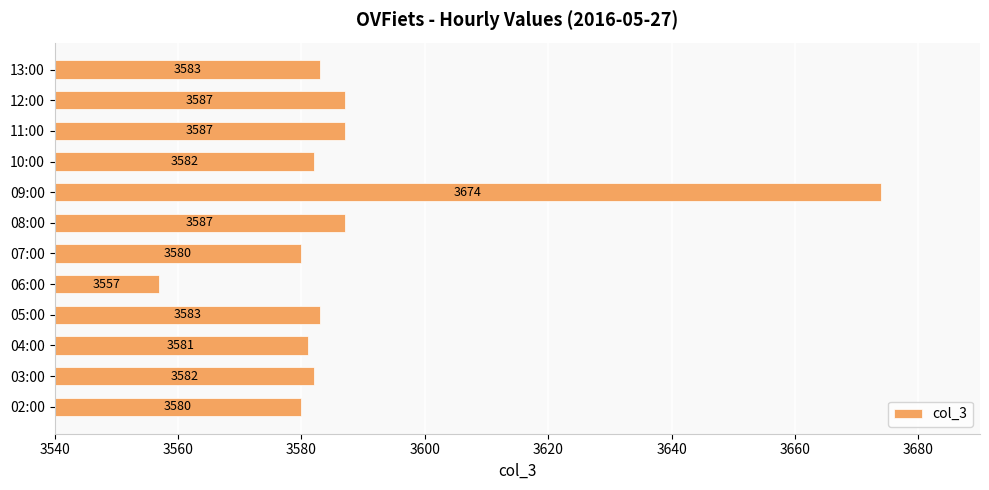

How many bars are there in total?

12